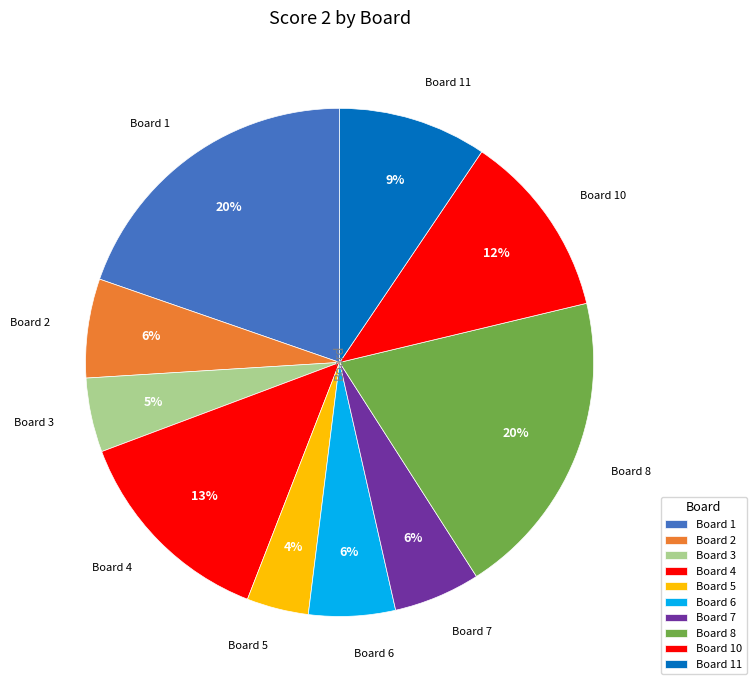

Which category has the biggest portion of the pie?

1